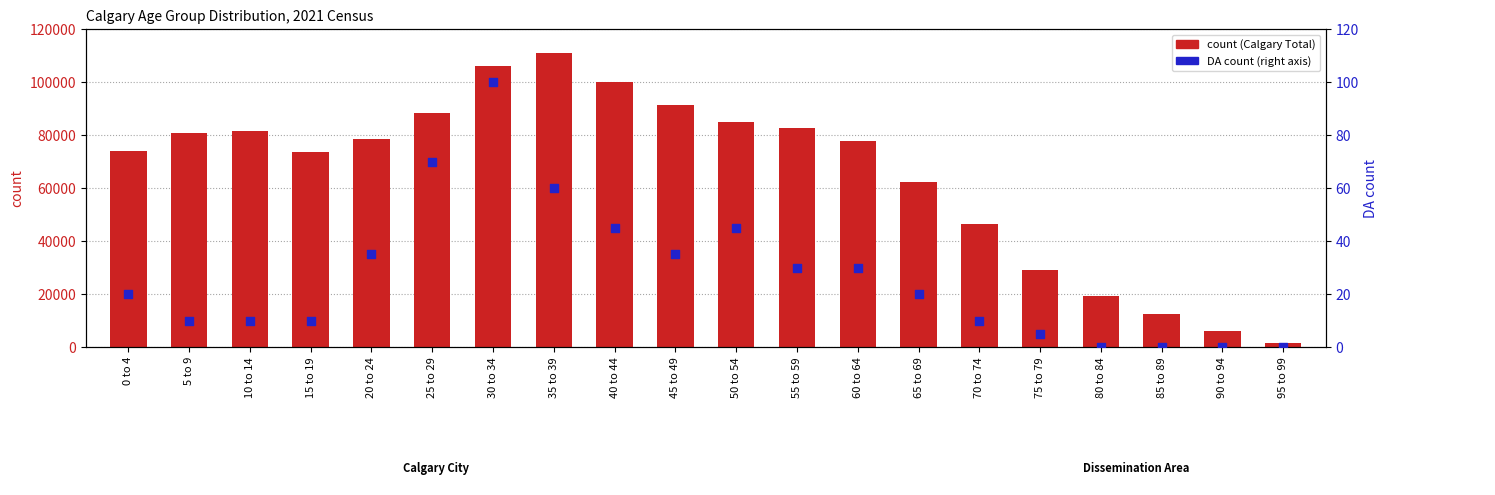

What is the total value across all series at 90 to 94?

6225